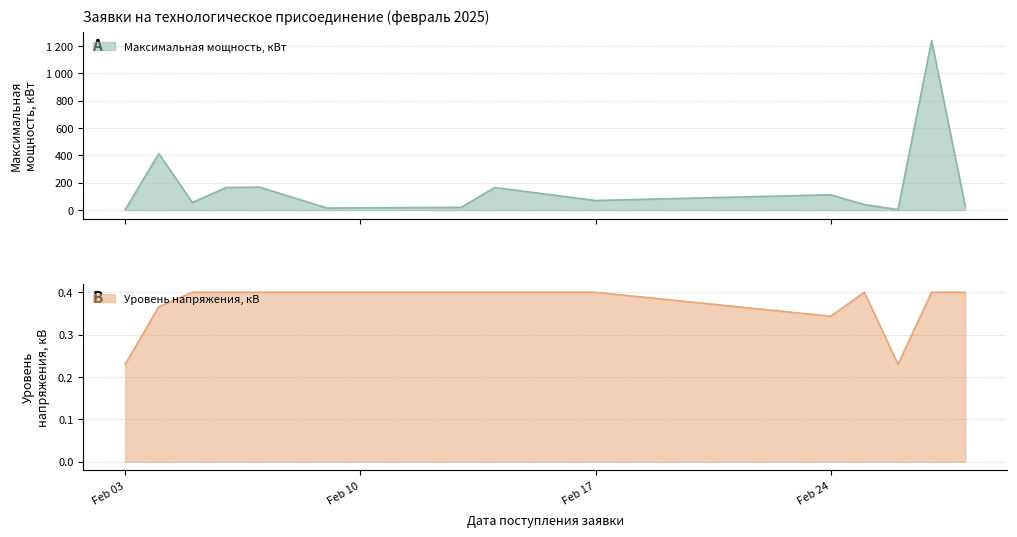

True or false: Уровень напряжения, кВ has a value of 0.4 at 2025-02-04.

True